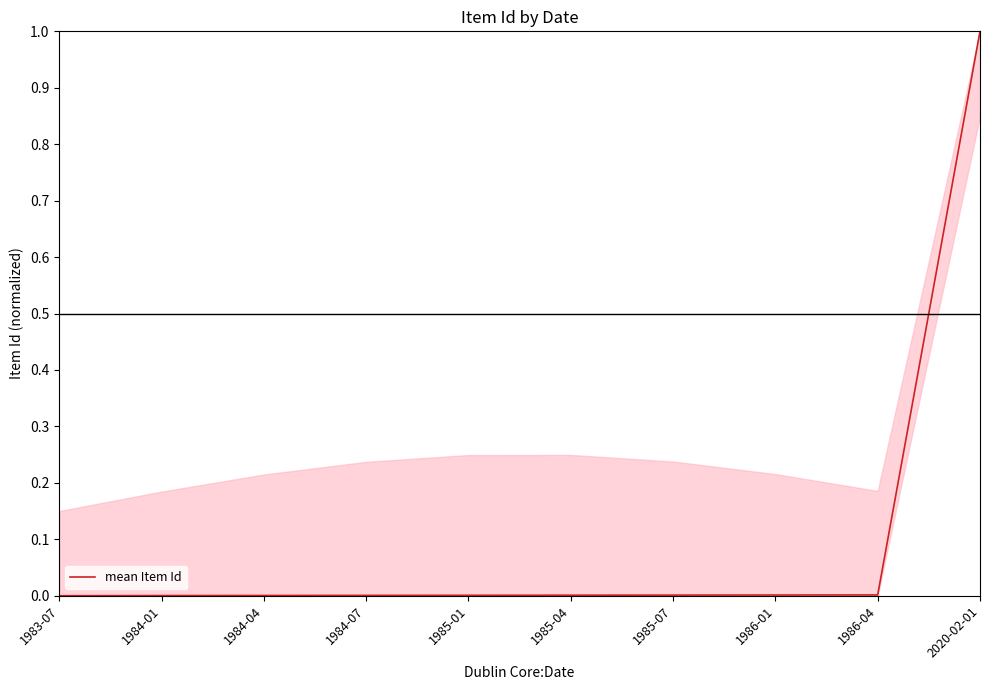

What is the difference between the maximum and minimum values?

1.0